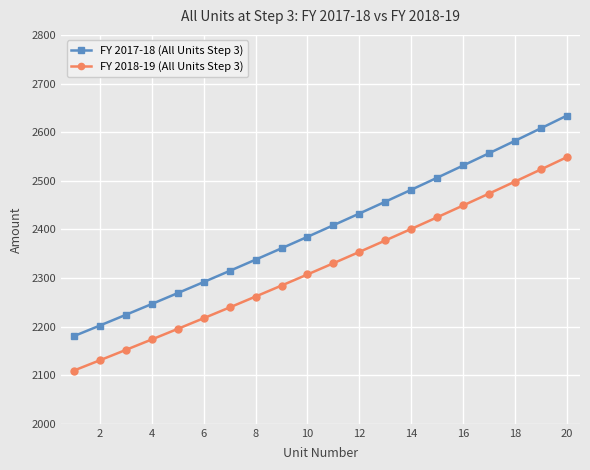

Which series has the largest range (max minus min)?

FY 2017-18 (All Units Step 3)